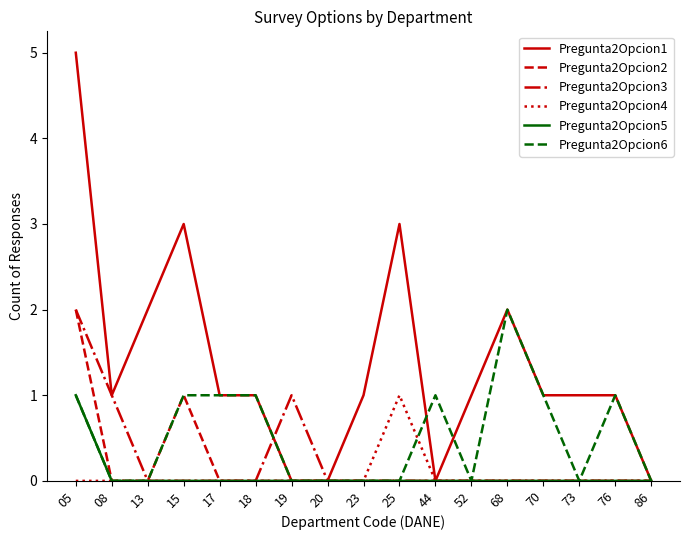

Does the chart display data point markers on the line(s)?

No